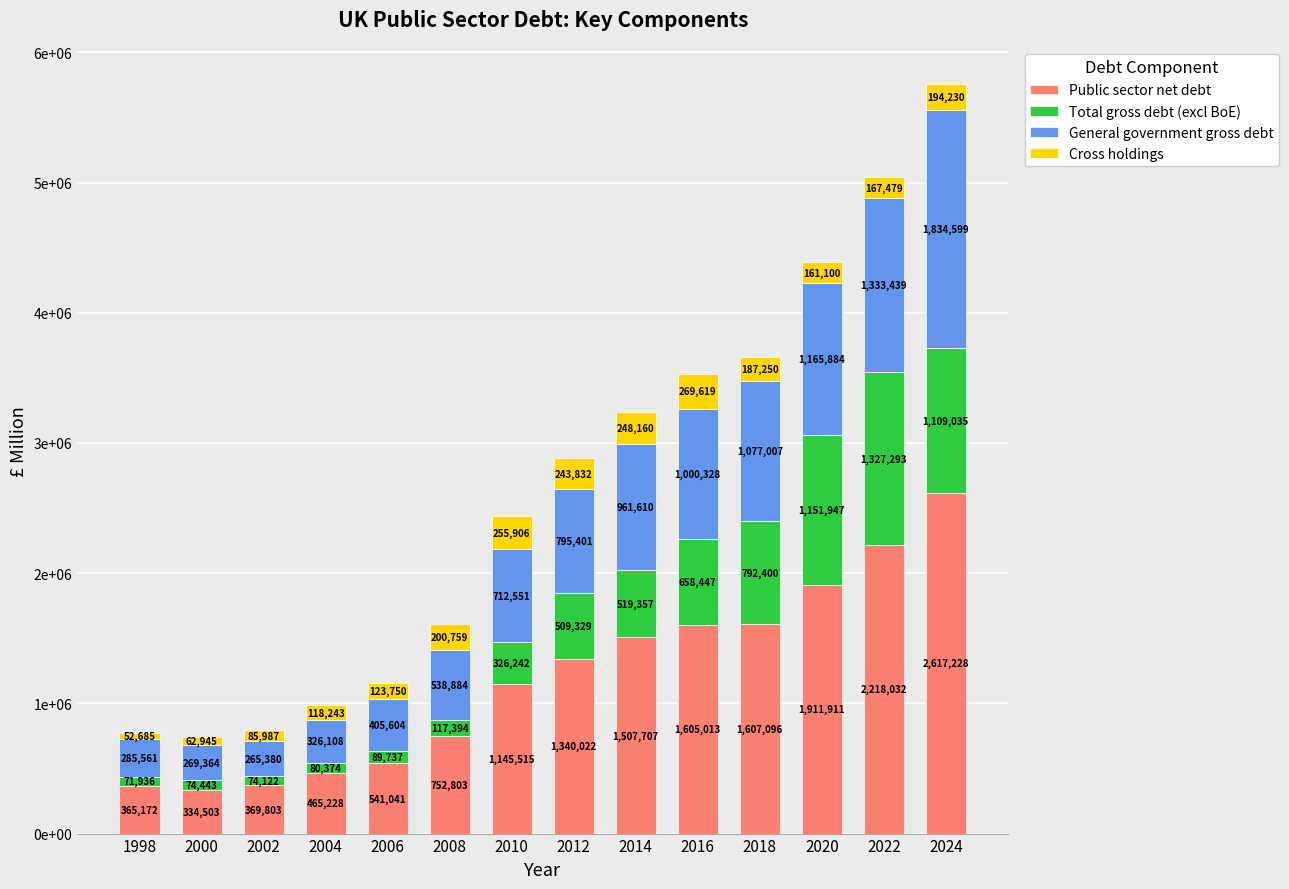

What is the approximate value of Public sector net debt at 1998?

365172